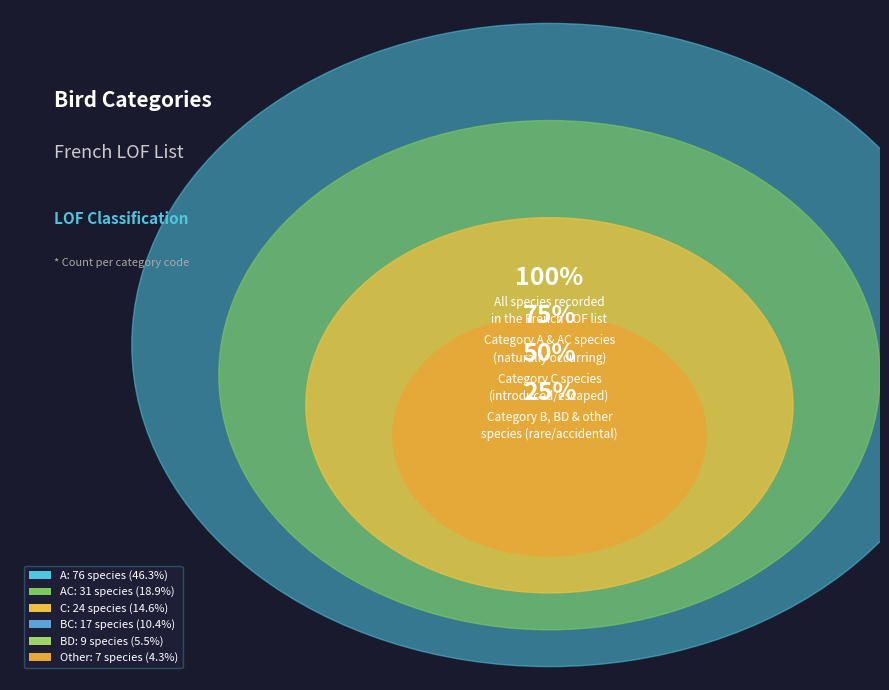

Is the sum of AC and C greater than half?

No